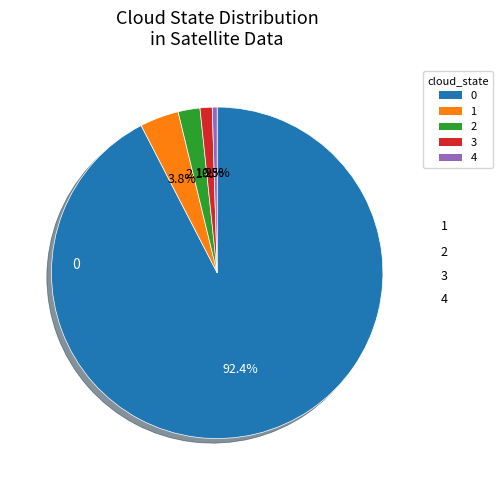

Is there a majority slice in this chart?

Yes